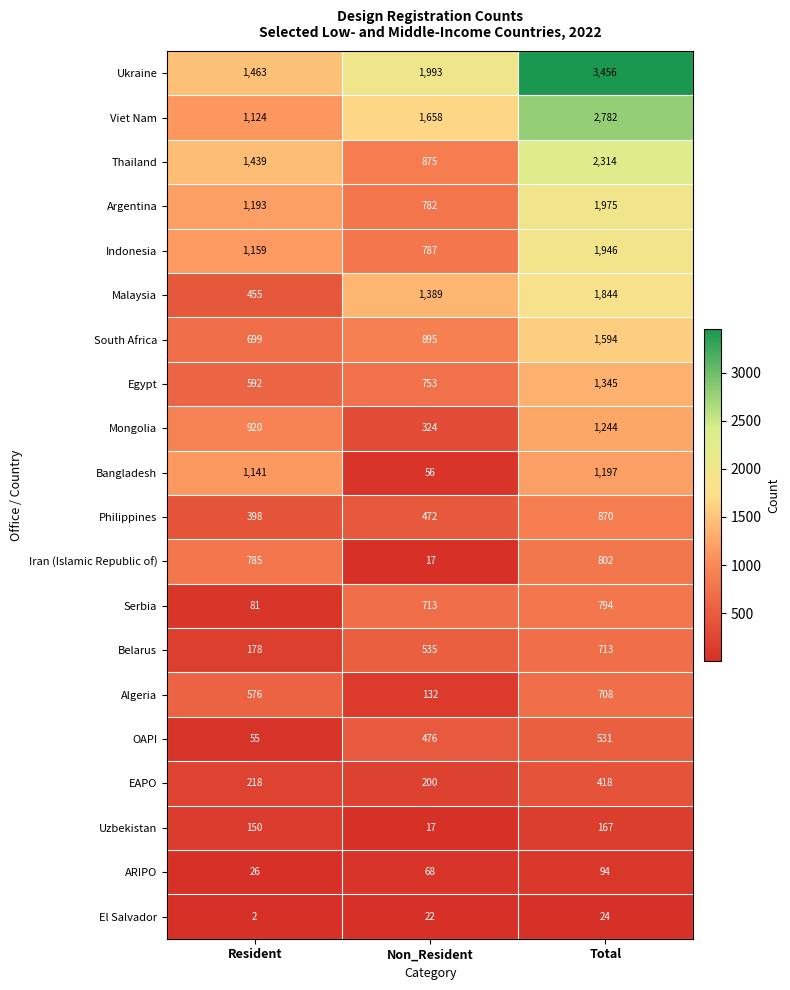

At which label does Serbia reach its peak?

Total